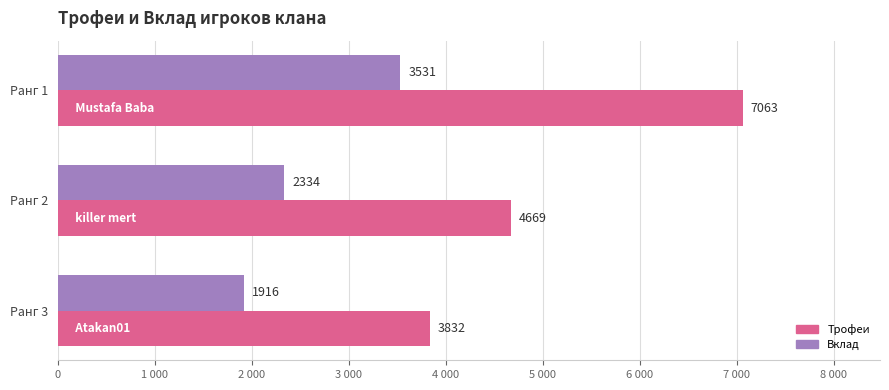

What are all the series names shown in the legend?

Трофеи, Вклад